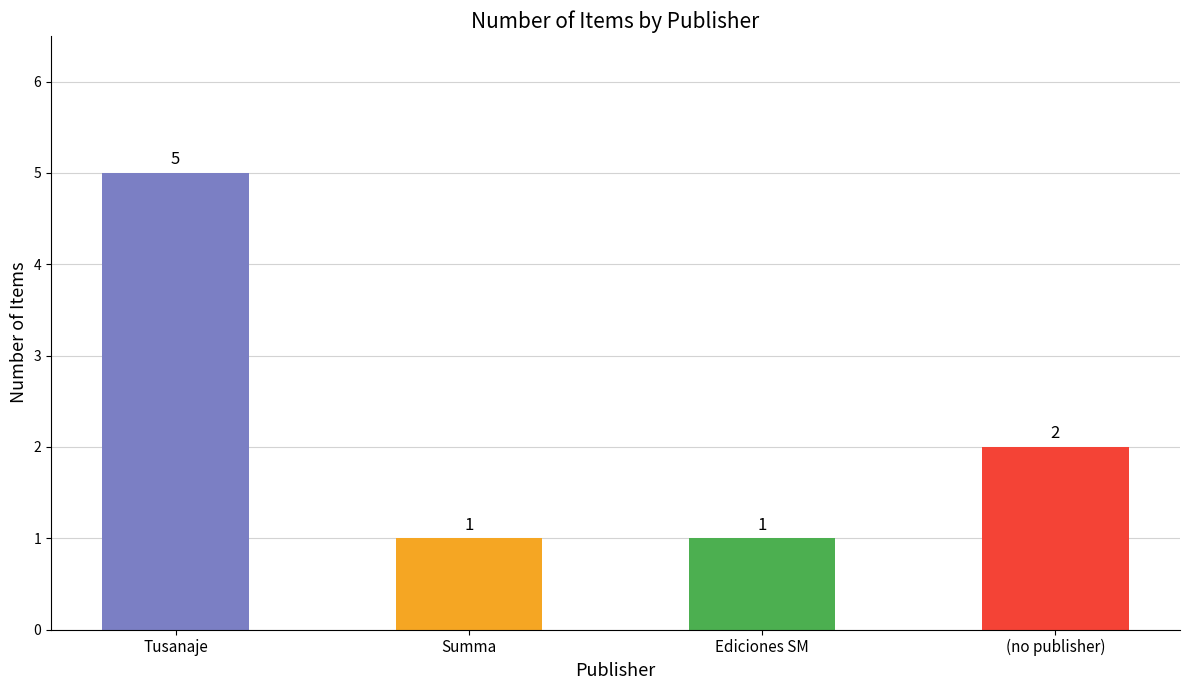

What is the sum of all values?

9